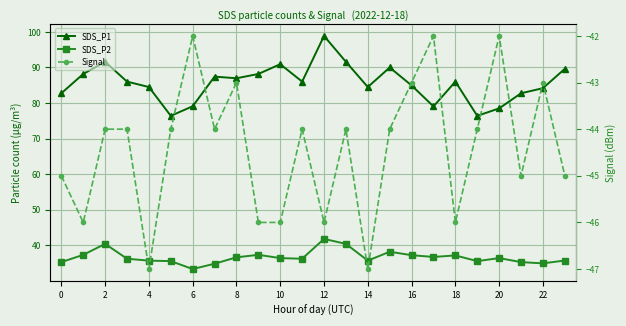

How many categories are shown in the chart?

24